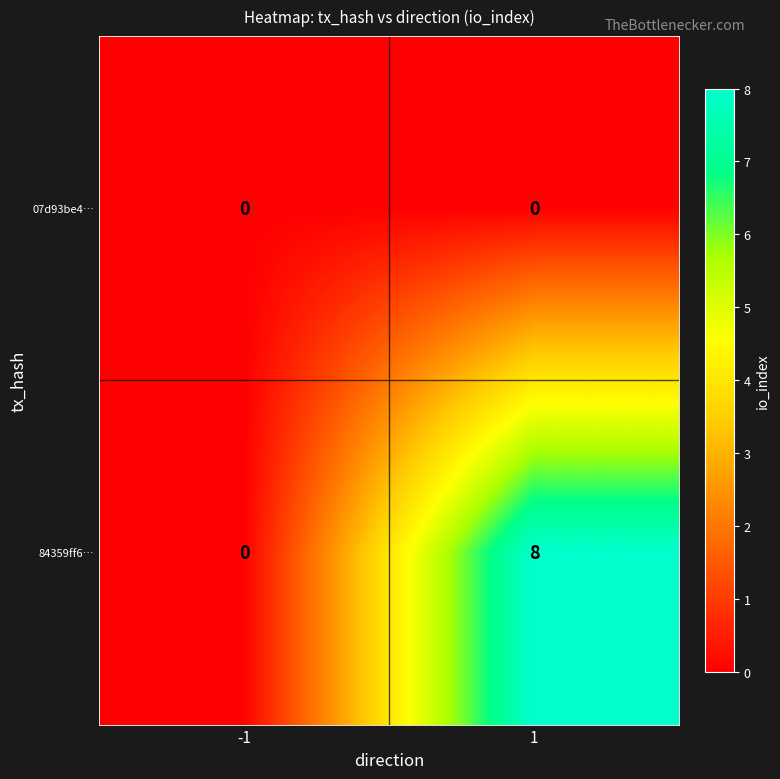

Count the number of categories in the chart.

2